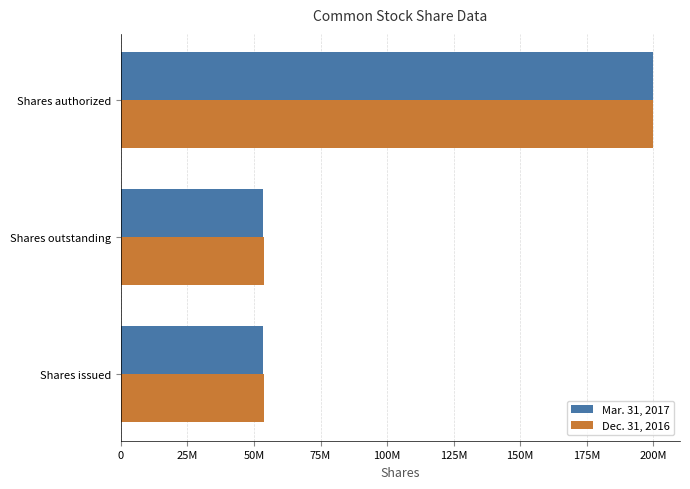

Which series has the largest total across all categories?

Dec. 31, 2016